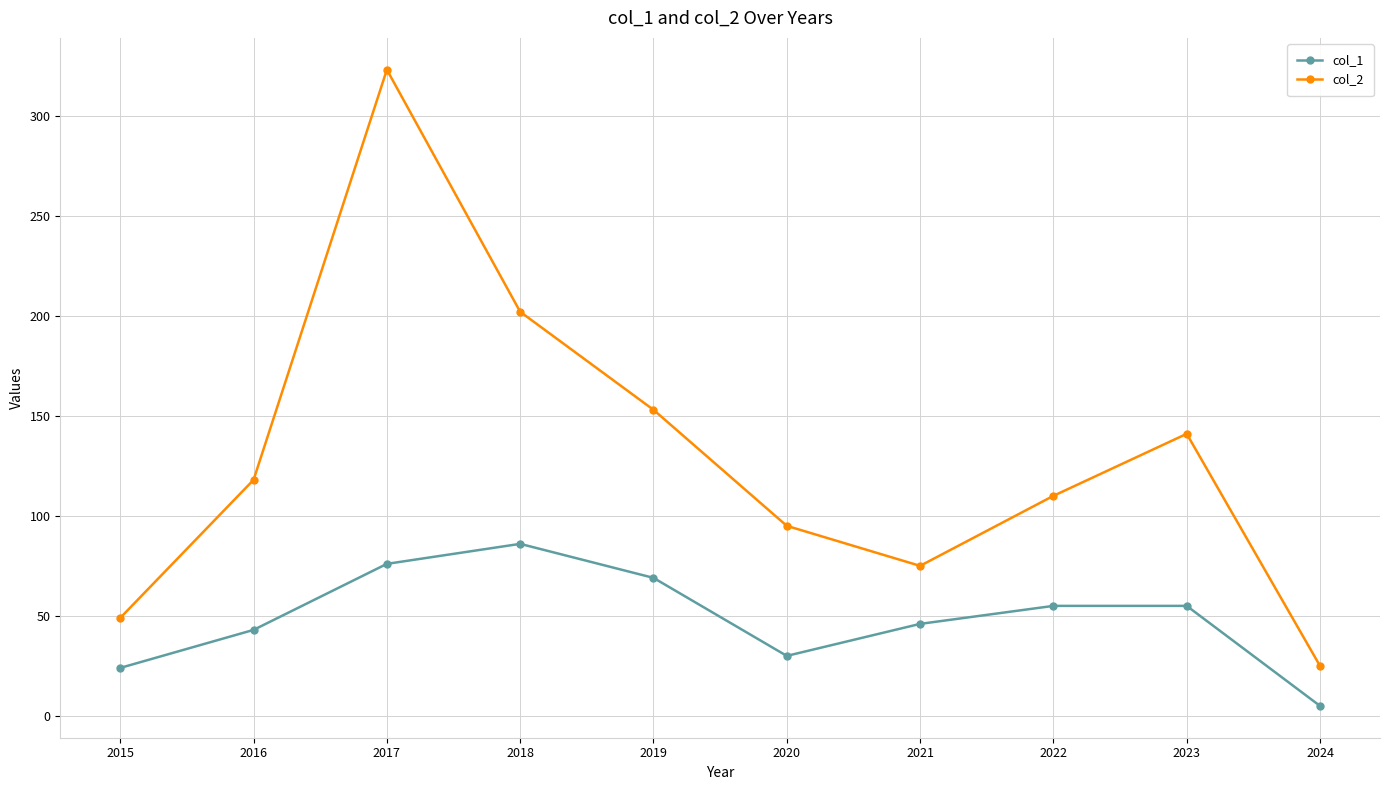

What is the highest value of the col_2 series?

323